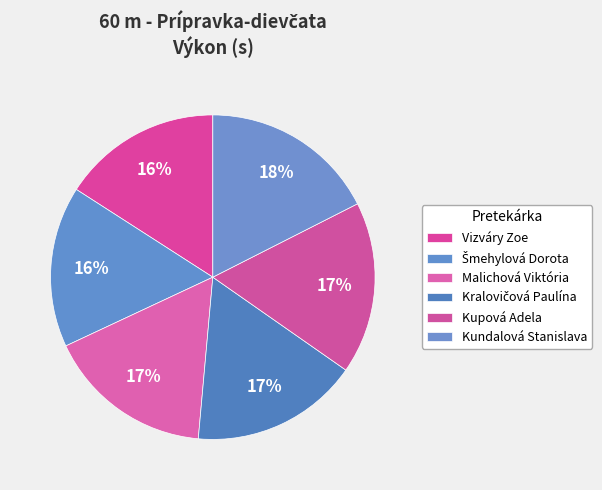

What is the change in value from Kralovičová Paulína to Kundalová Stanislava?

+0.5